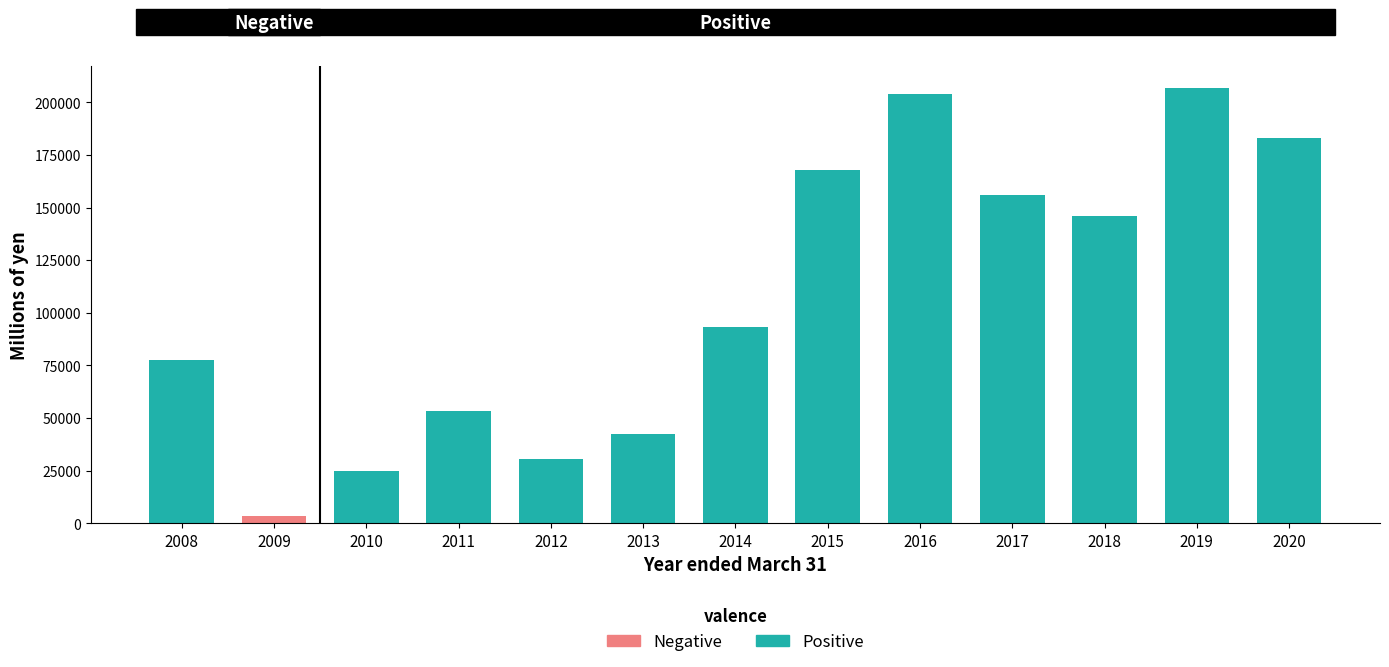

What is the maximum value shown in the chart?

206930